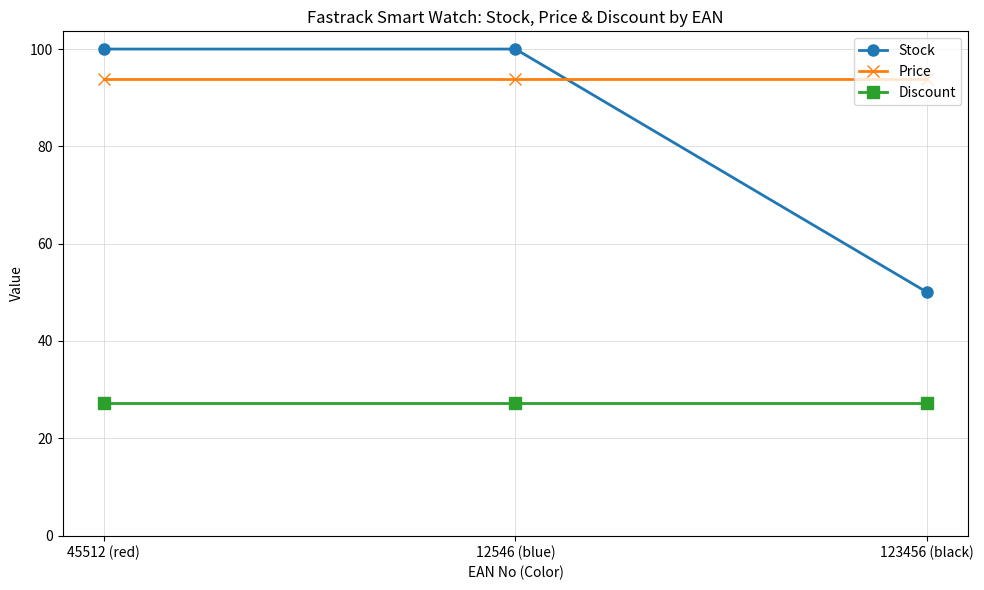

Does the chart display data point markers on the line(s)?

Yes